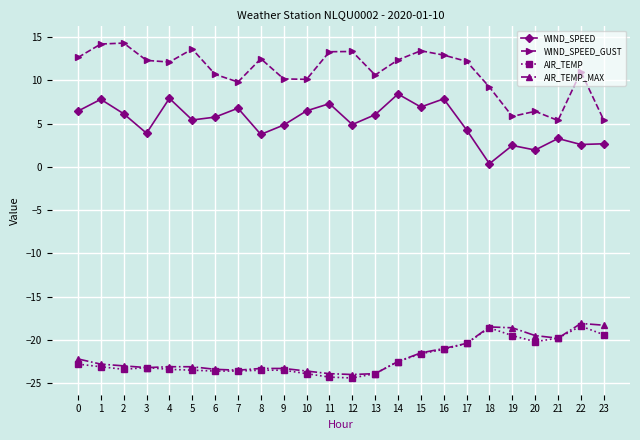

What is the highest value of the AIR_TEMP_MAX series?

-18.1